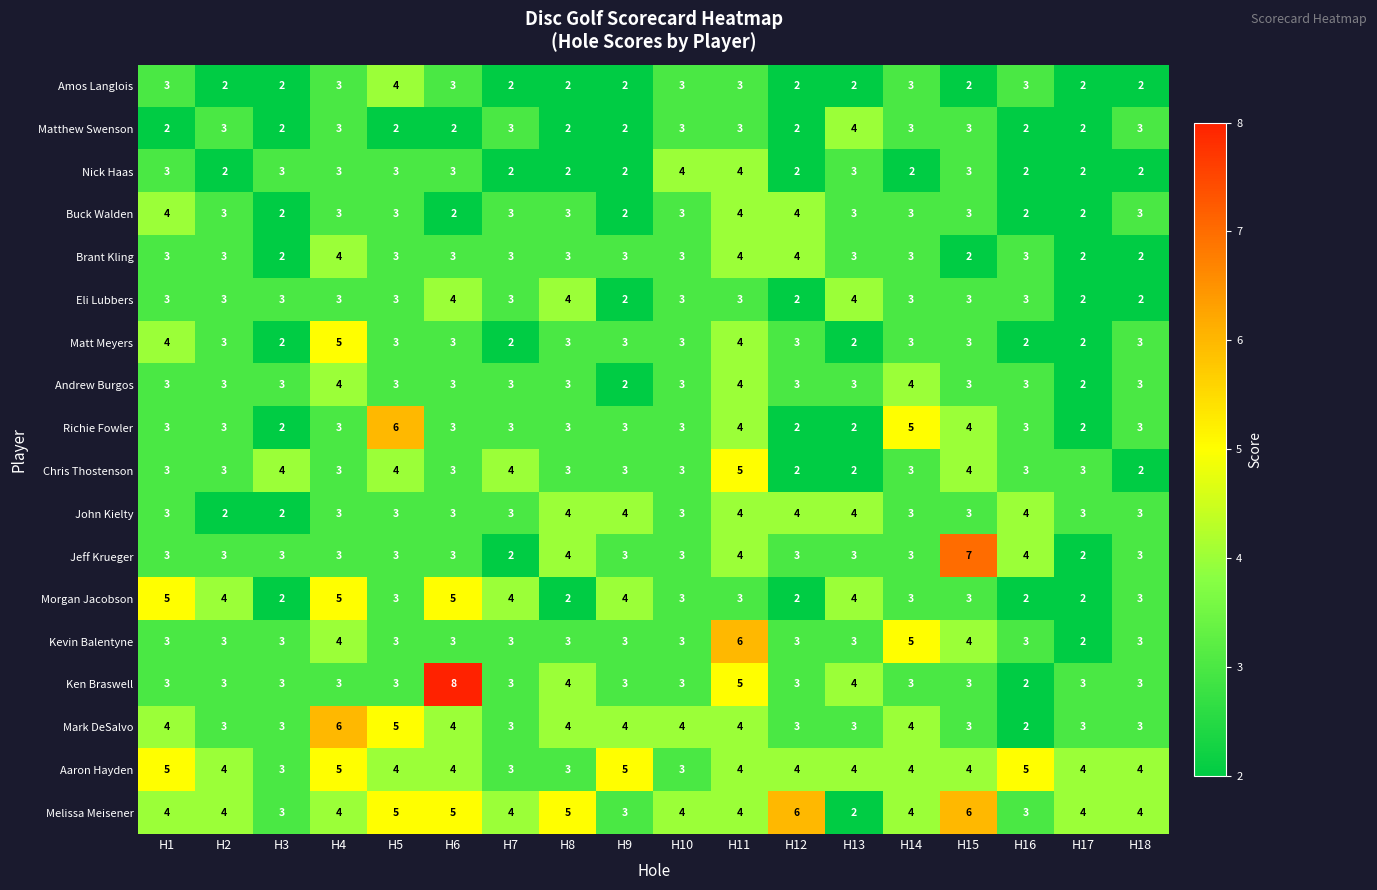

What is the sum of the Matthew Swenson values at H9 and H5?

4